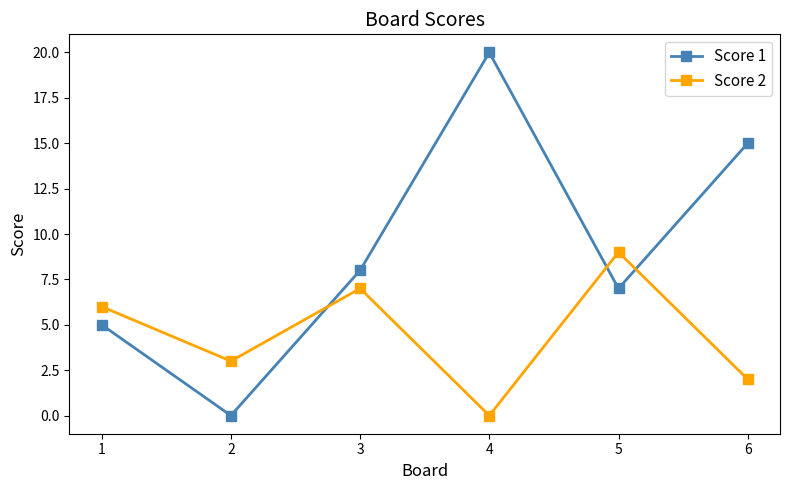

At which category does Score 1 reach its first local valley?

2